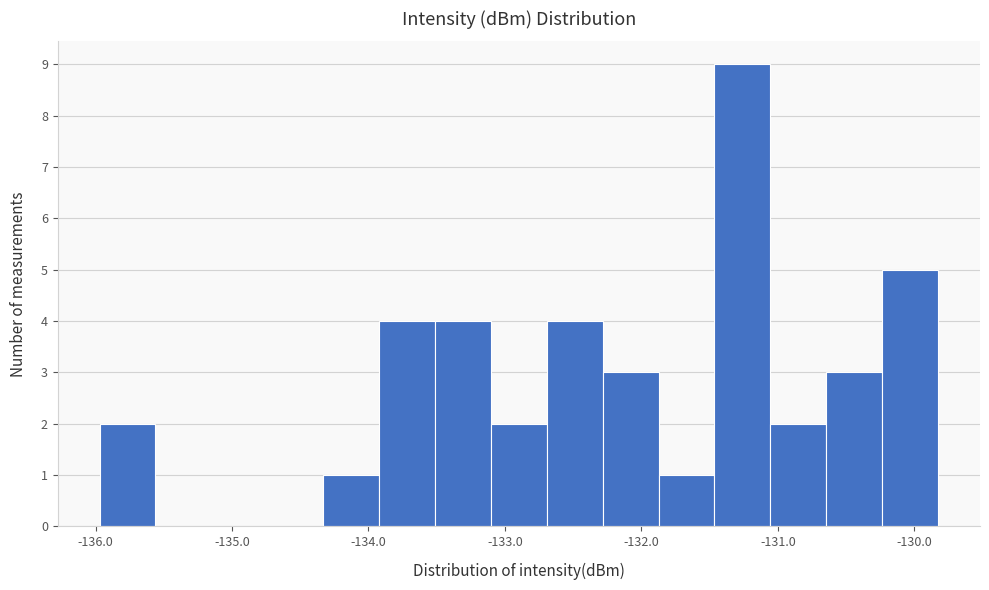

Over which range of the x-axis is the bar tallest?

-131.5 to -131.1